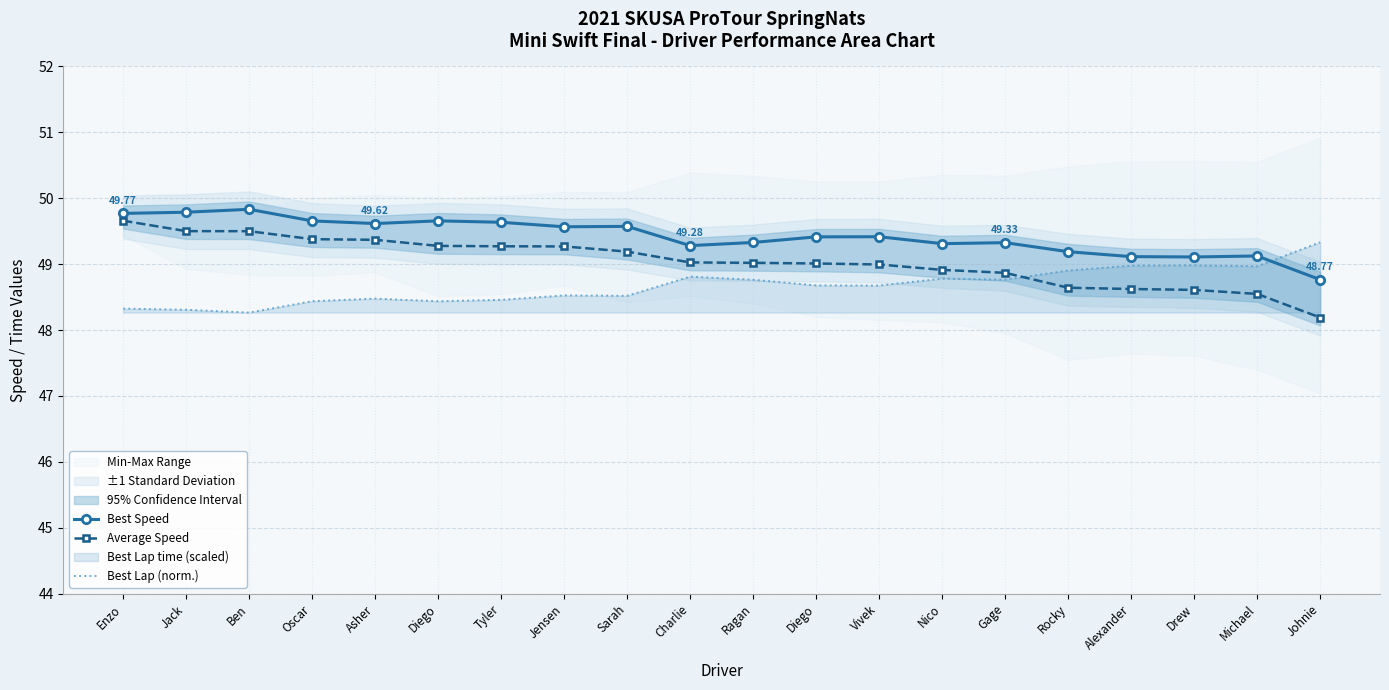

At which label is Best Lap (norm.) closest to 48?

Ben